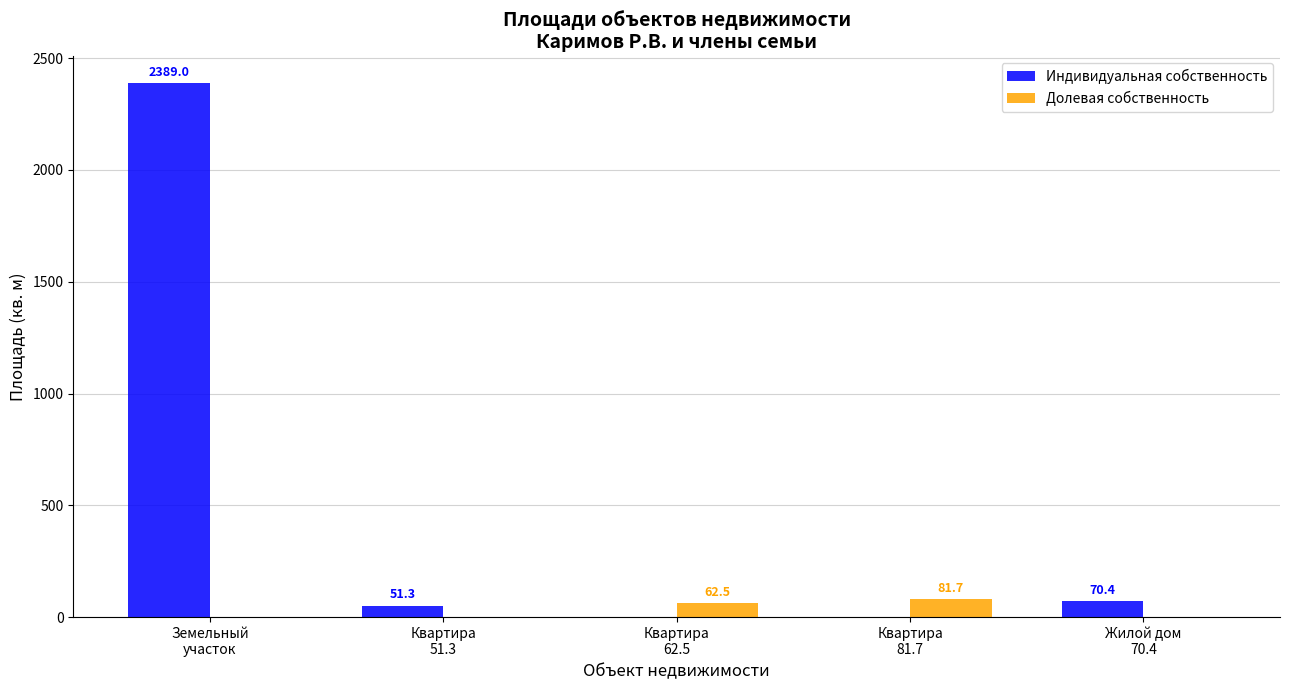

What is the highest value of the Индивидуальная собственность series?

2389.0